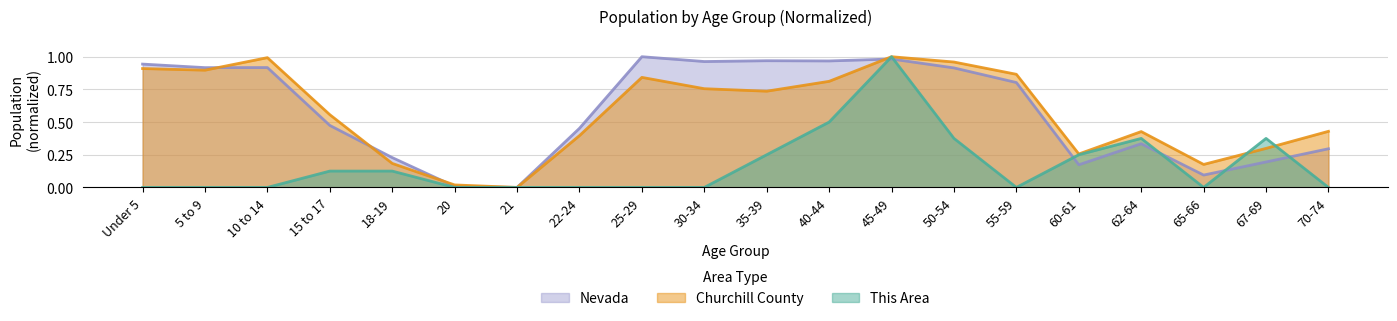

Where do Nevada and Churchill County first cross each other?

5 to 9 and 10 to 14